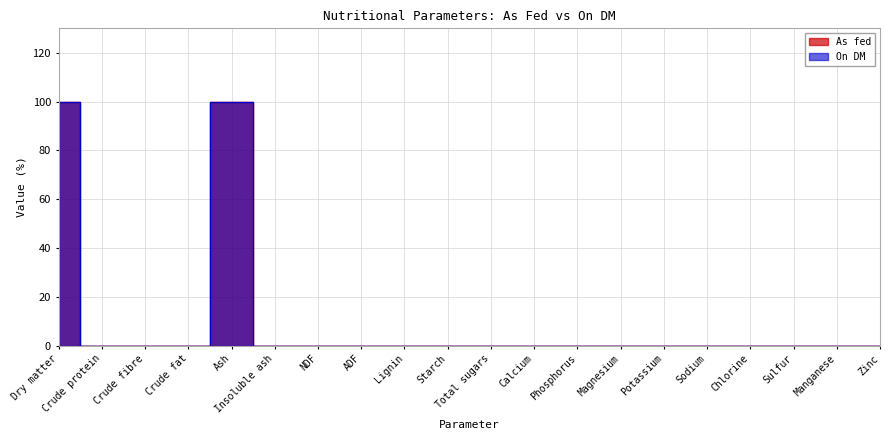

Which category has the highest value in the On DM series?

Dry matter